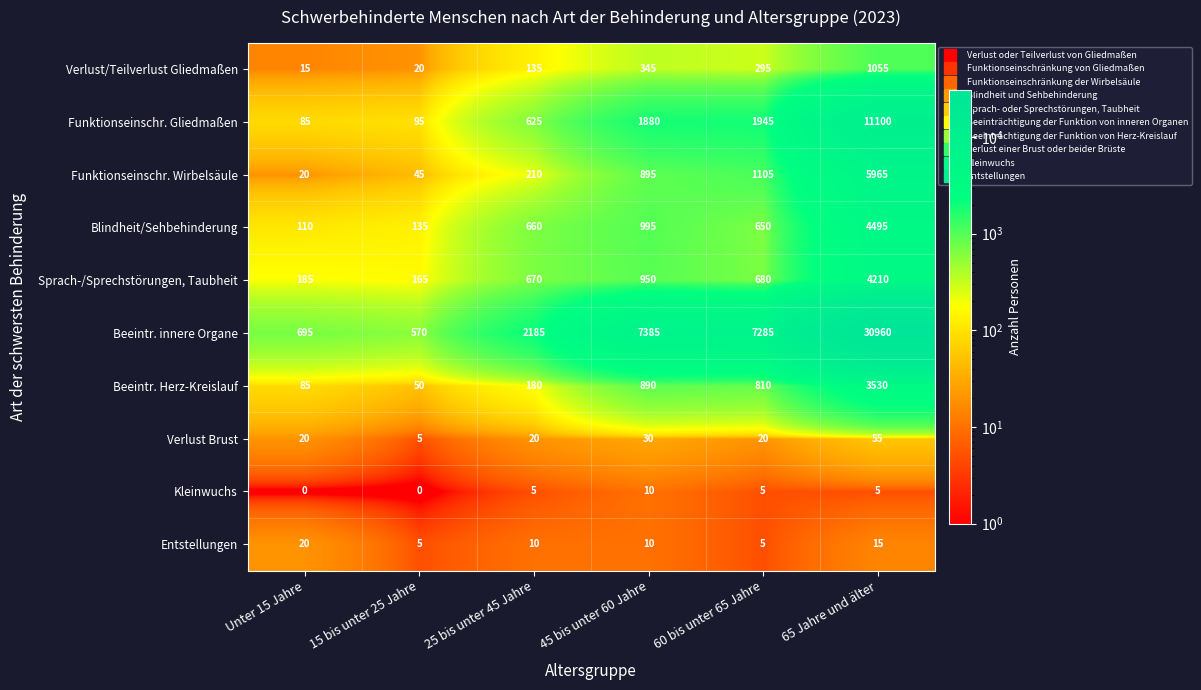

List the labels in order of Verlust/Teilverlust Gliedmaßen value, smallest first.

Unter 15 Jahre, 15 bis unter 25 Jahre, 25 bis unter 45 Jahre, 60 bis unter 65 Jahre, 45 bis unter 60 Jahre, 65 Jahre und älter